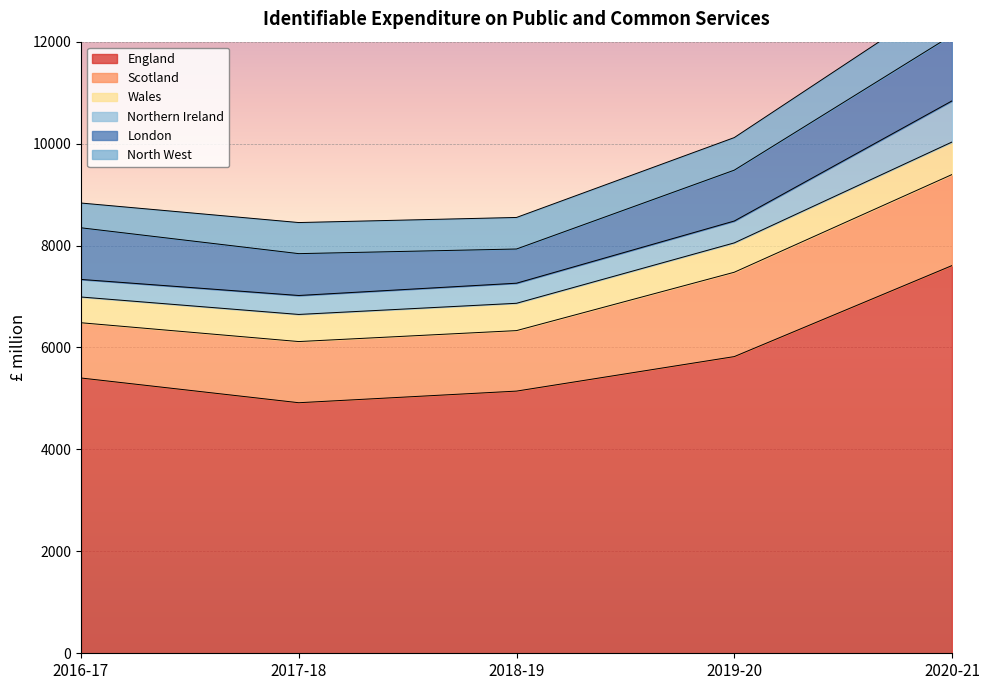

Reading right to left, what are all the values shown in this chart?

England: 7607	5821	5144	4916	5401
Scotland: 1786	1655	1187	1200	1084
Wales: 638	576	536	532	505
Northern Ireland: 807	429	394	372	345
London: 1289	998	671	821	1013
North West: 815	639	619	610	486